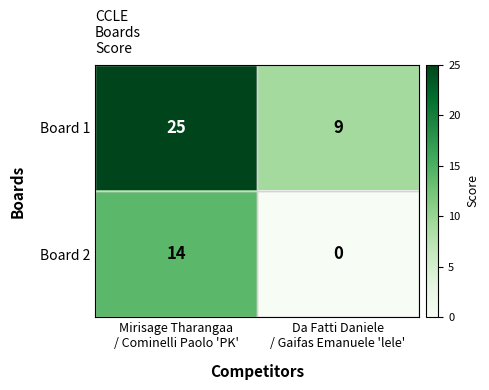

At how many categories does at least one series exceed 23?

1